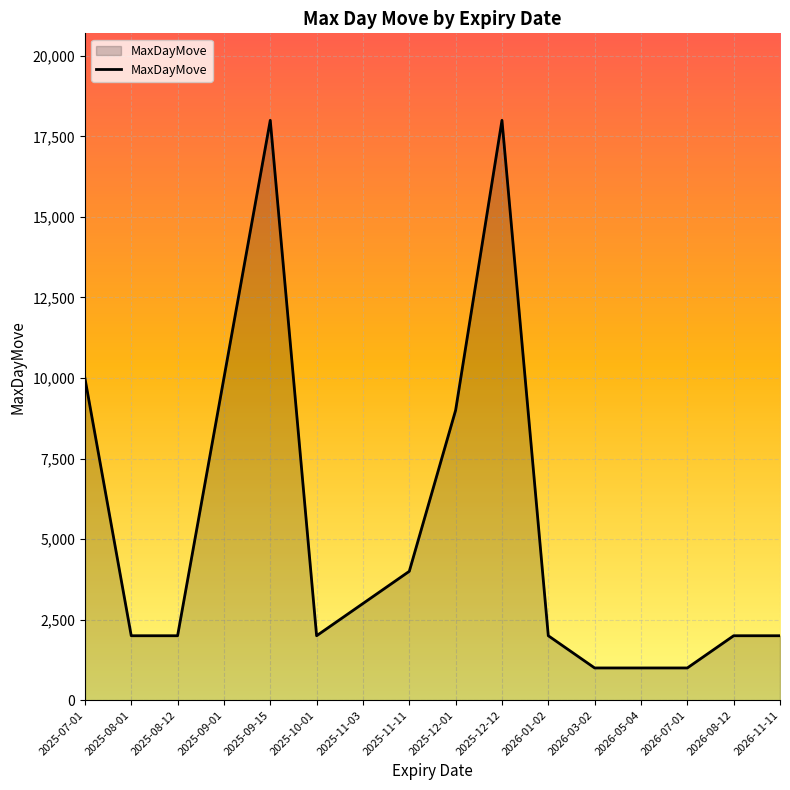

What is the smallest value displayed?

1000